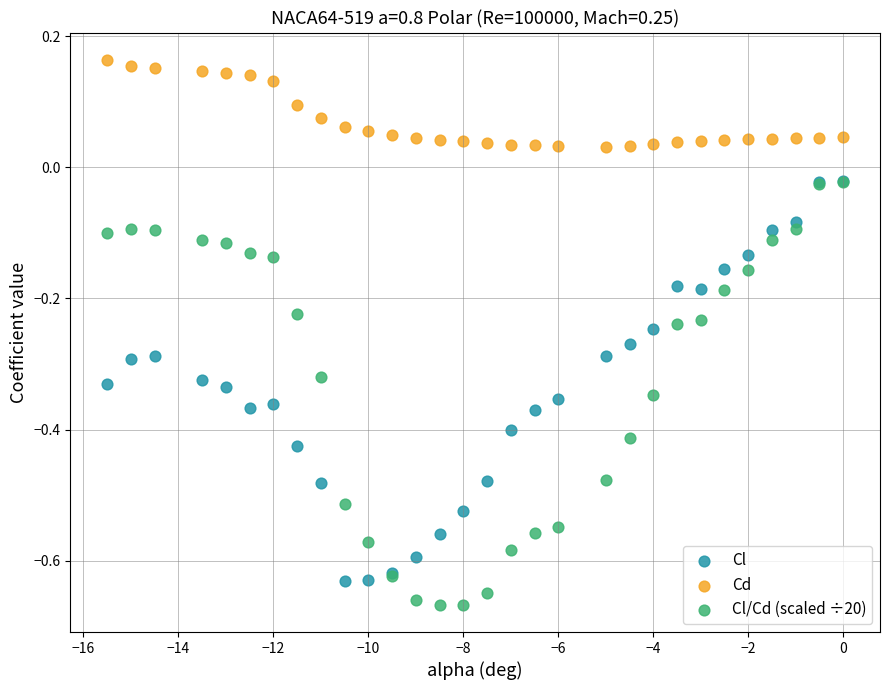

Which series contains the lowest Y value?

Cl/Cd (scaled ÷20)